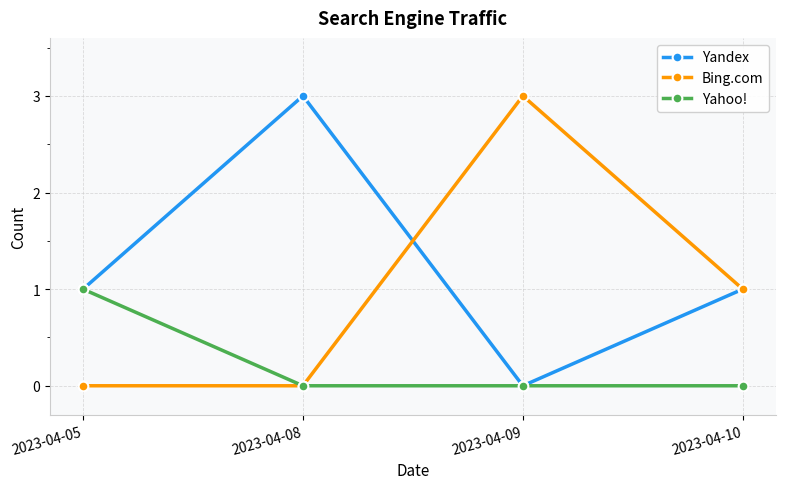

Which category has the highest value in the Yahoo! series?

2023-04-05